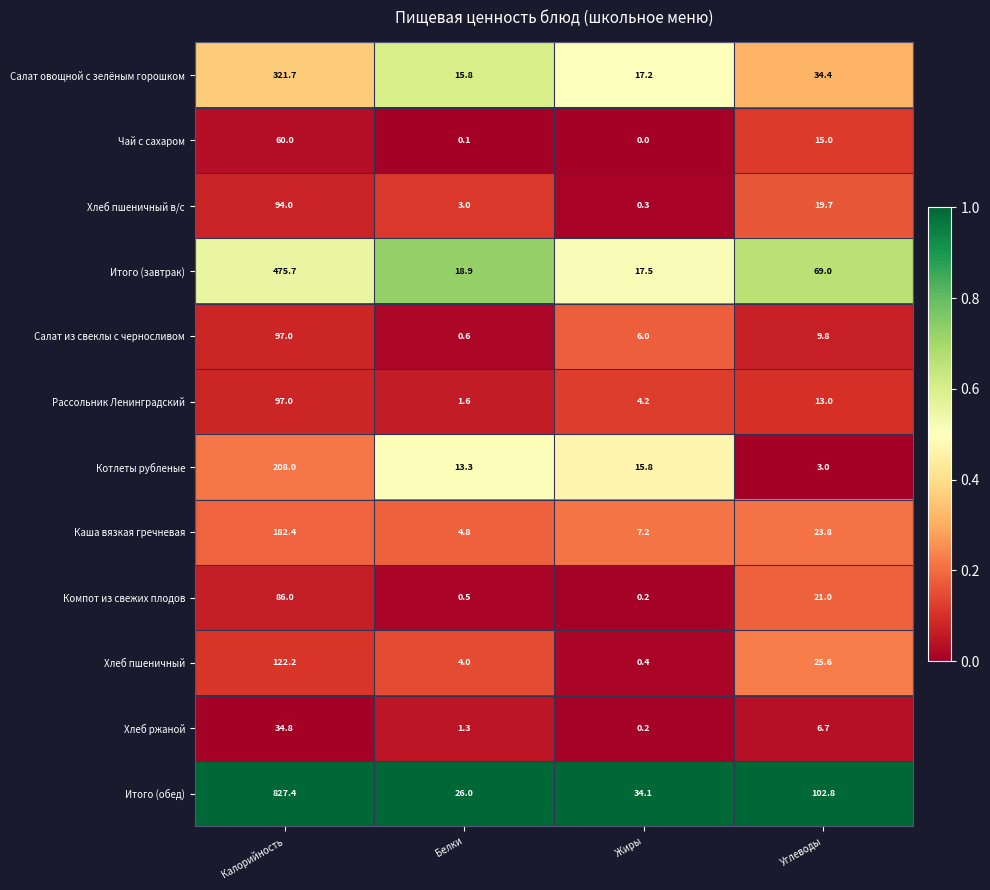

At how many categories does at least one series exceed 0?

4